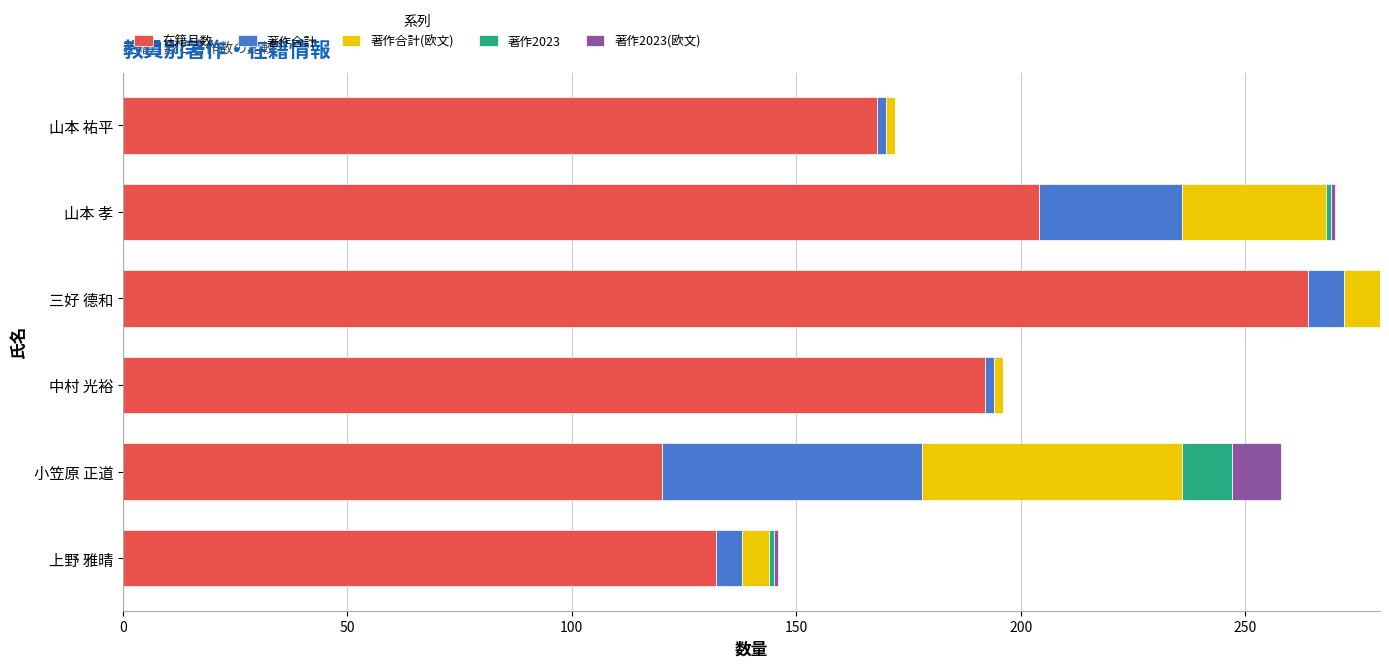

The value of 在籍月数 at 三好 德和 is 264. True or false?

True